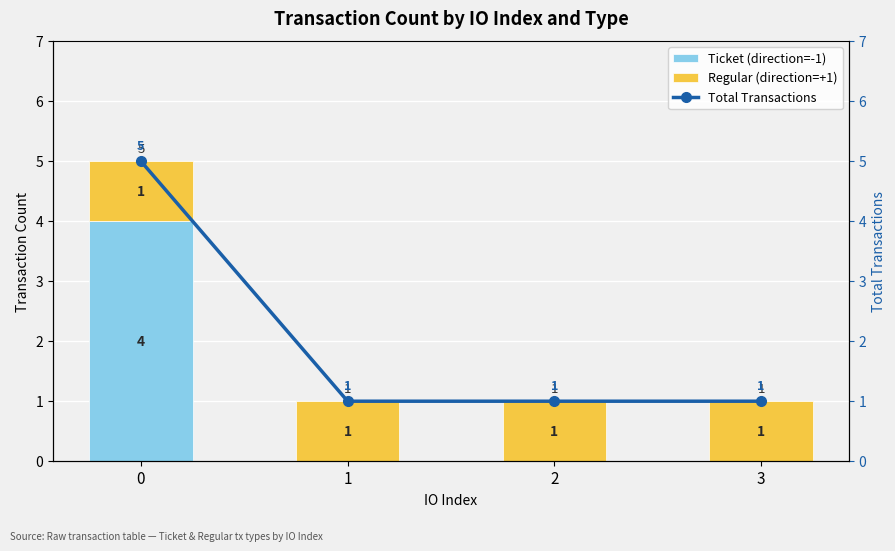

How many positive values does the Ticket (direction=-1) series have?

1